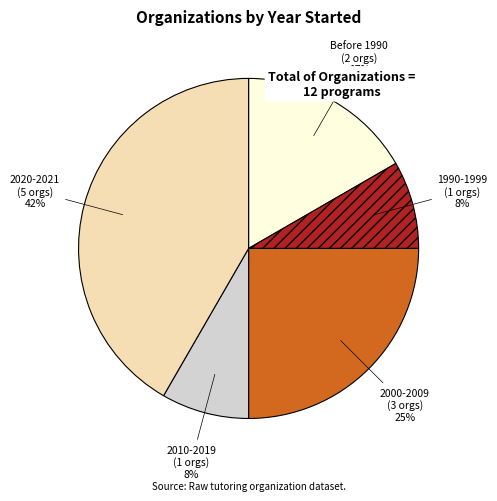

What is the ratio of the value at 2010-2019 to the value at 2000-2009?

0.3